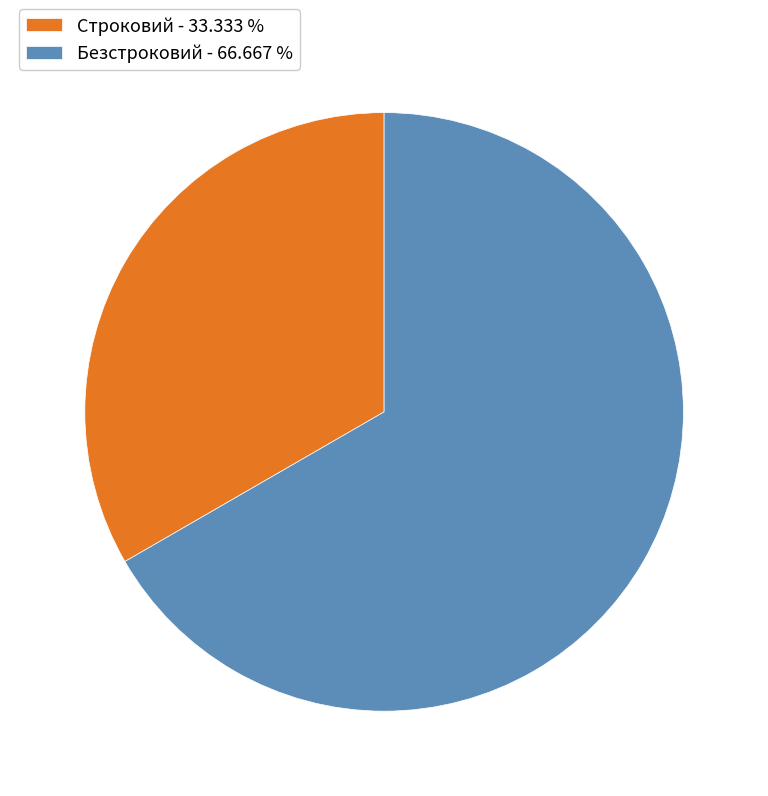

Is the sum of Строковий - 33.333 % and Безстроковий - 66.667 % greater than half?

Yes